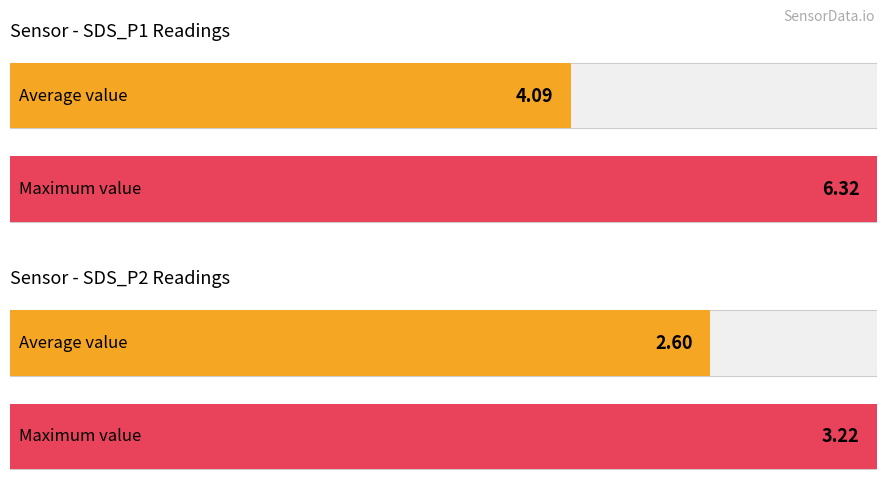

Which series has the largest range (max minus min)?

SDS_P1